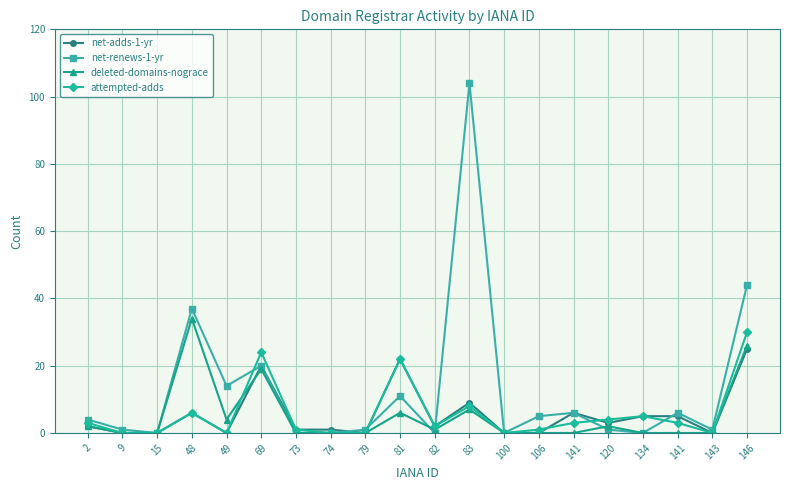

What is the sum of the attempted-adds values at 146 and 73?

31